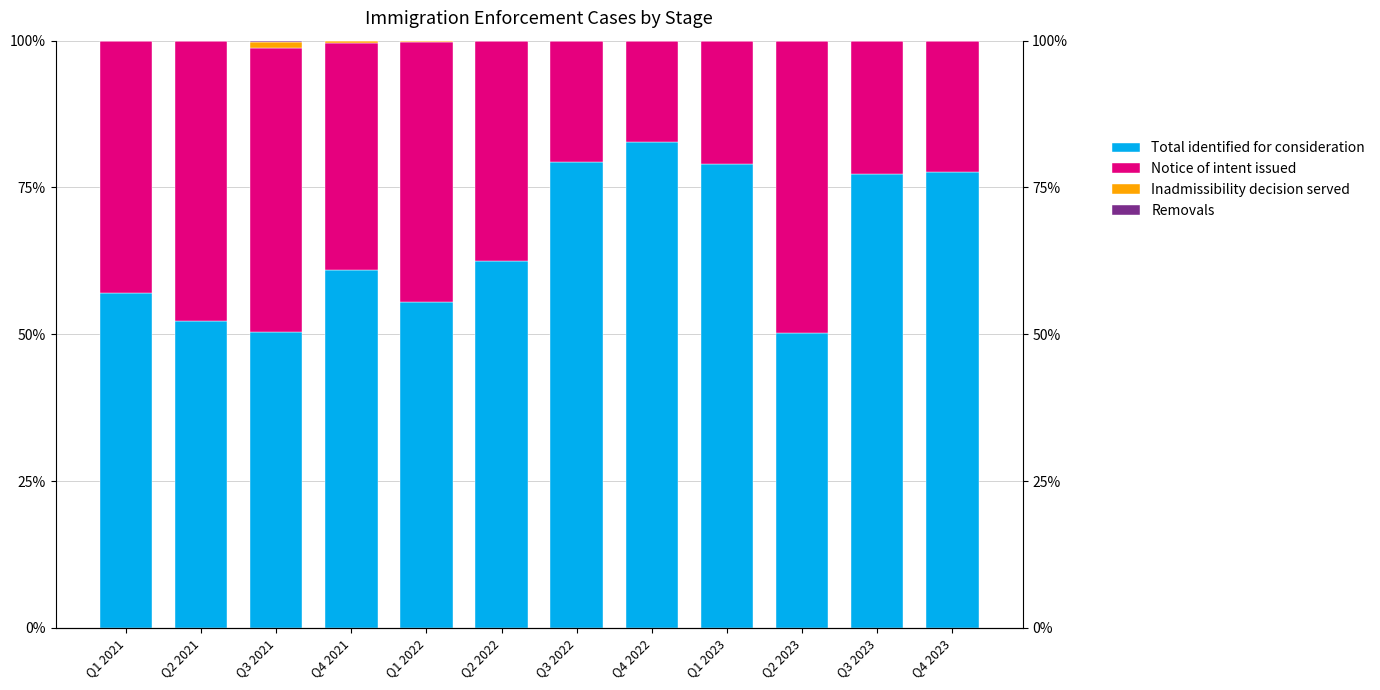

Which series has the widest spread of values?

Total identified for consideration